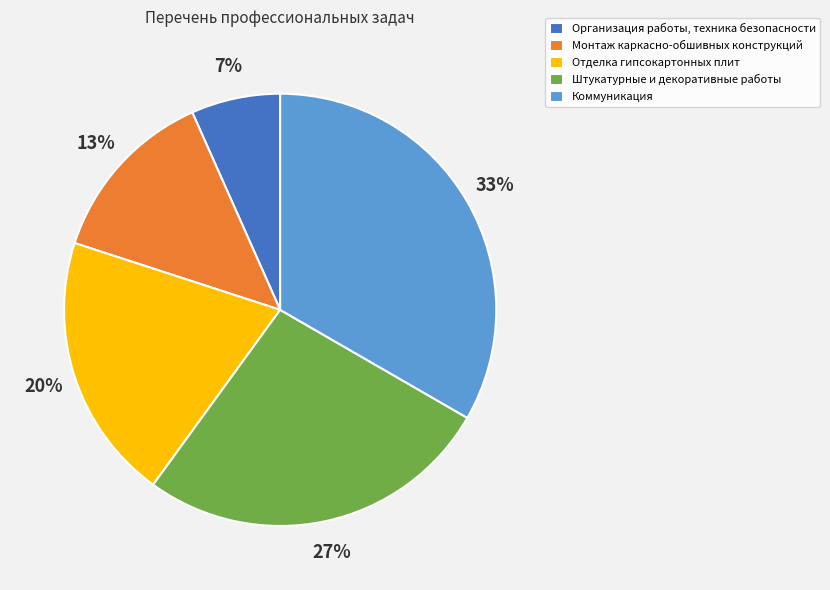

Which slice is the smallest?

Организация работы, техника безопасности